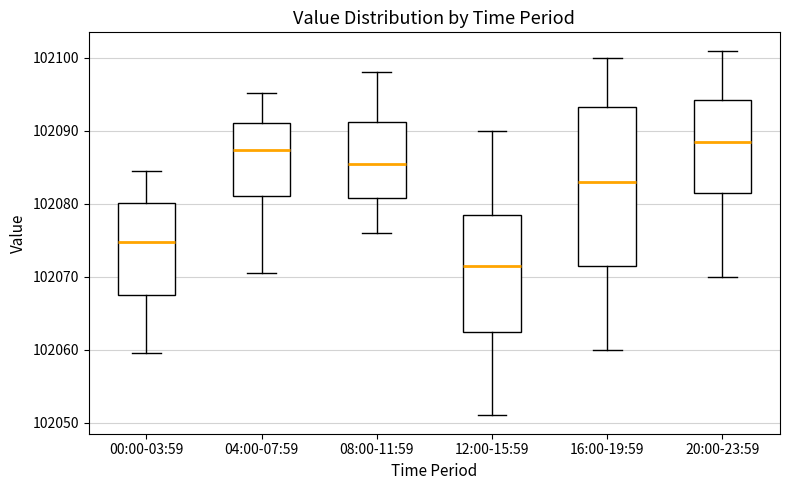

Comparing the boxes themselves (not the whiskers), which one is the tallest?

16:00-19:59